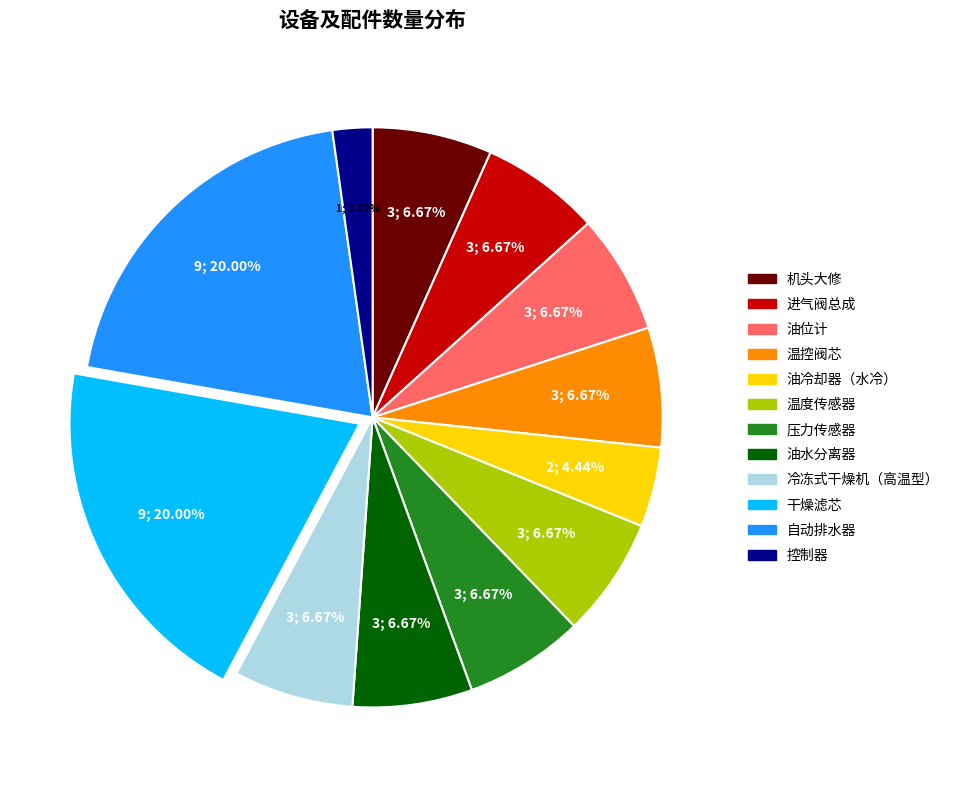

Count the number of slices in the pie.

12